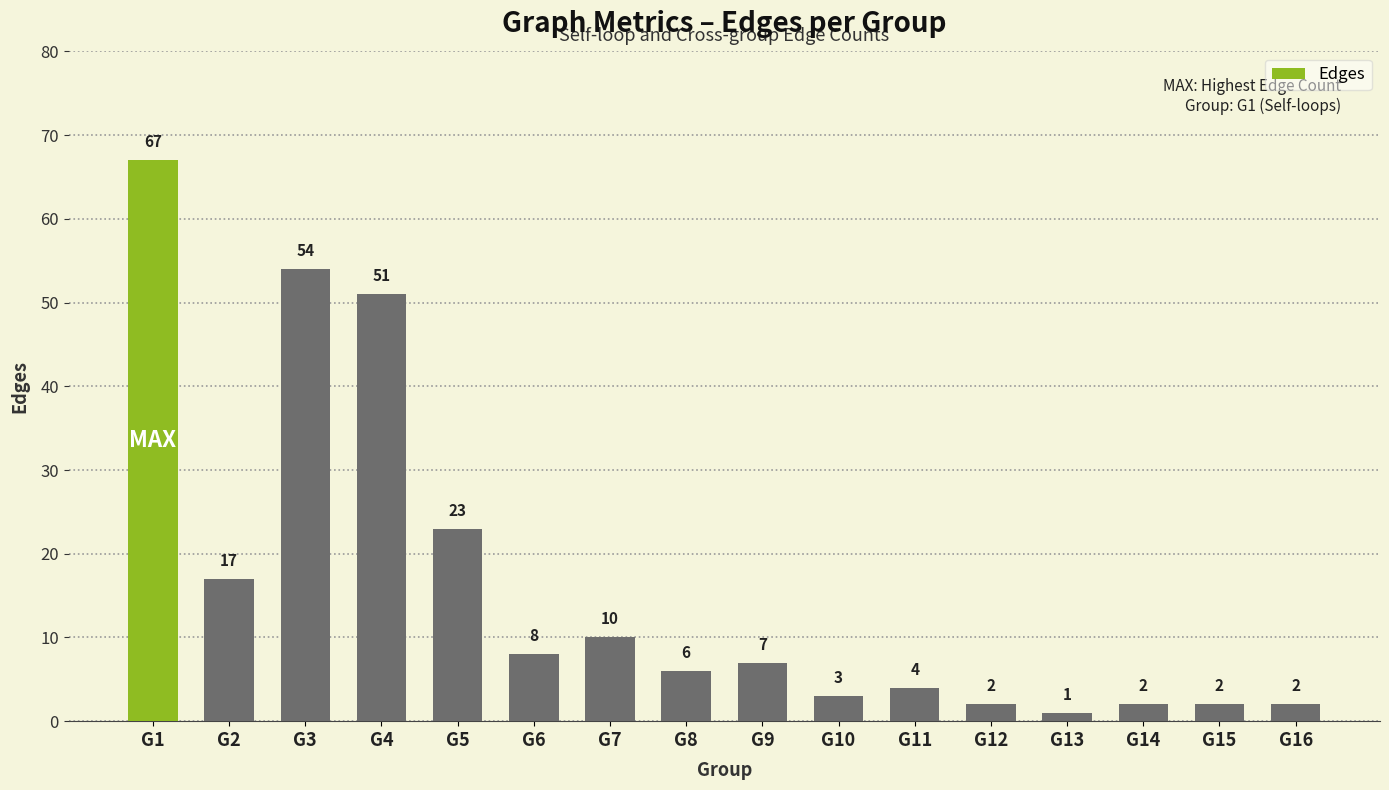

What is the value of the 4th bar from the left?

51